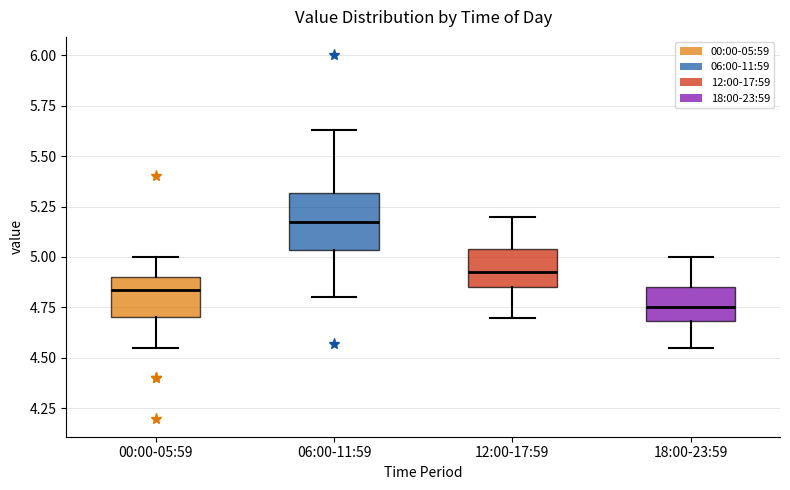

Which box is the tallest, from its lower edge to its upper edge?

06:00-11:59